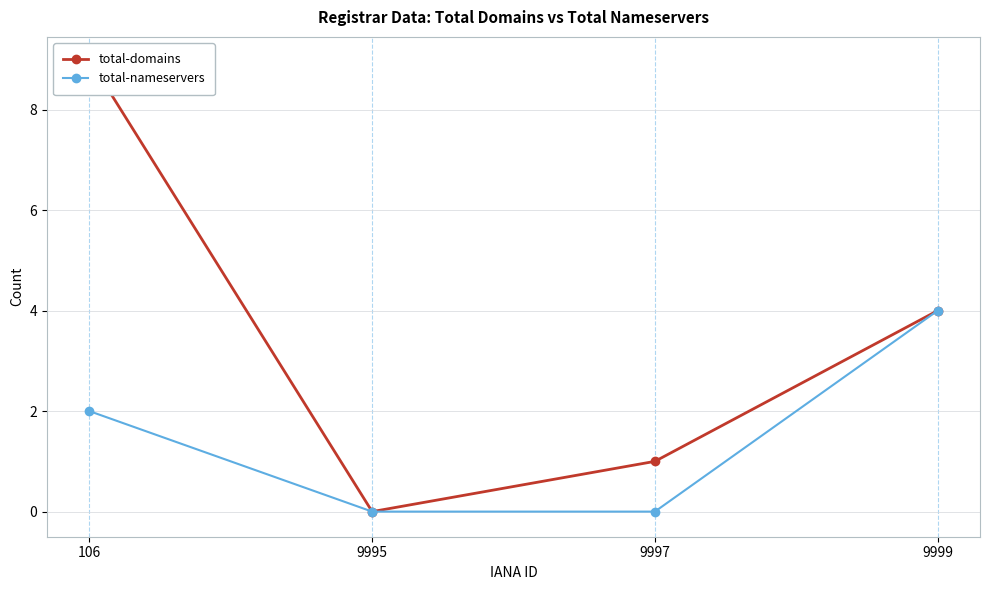

True or false: total-nameservers and total-domains intersect in this chart.

False